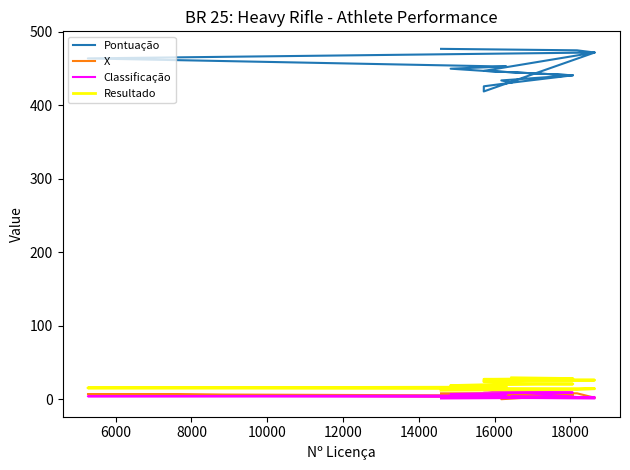

What is the value of the Pontuação point at the 2nd from the left?

475.0